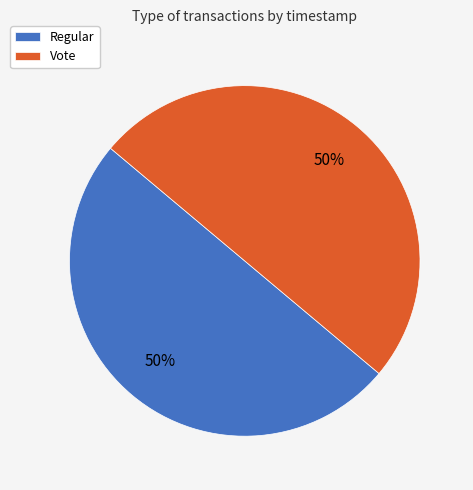

The Vote slice represents 42% of the pie. True or false?

False